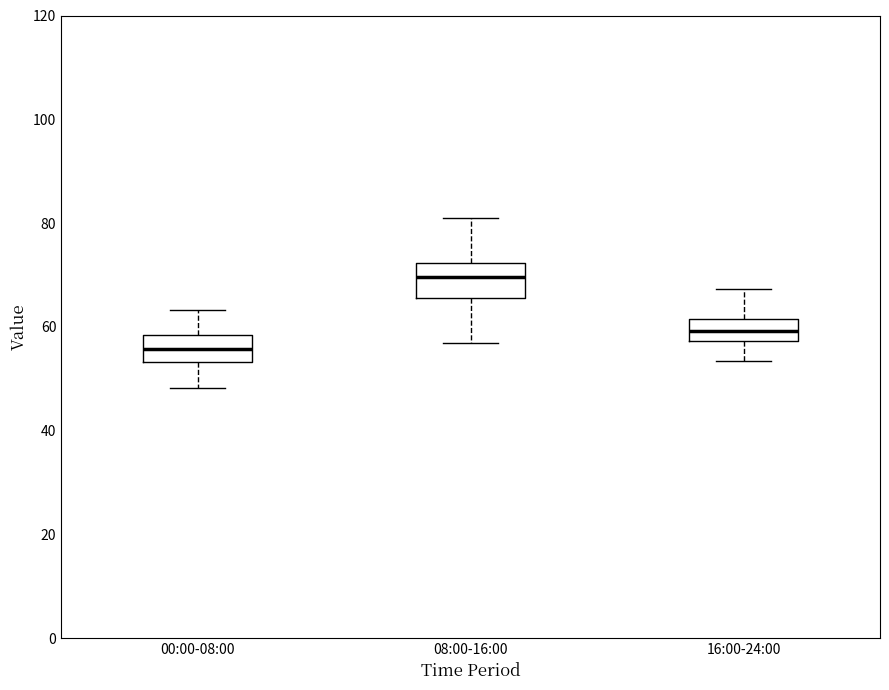

Reading left to right, read every box against the y-axis: the position of its median line, the range the box covers, and the ends of its whiskers. The values are not printed on the chart, so give them approximately, as read against the axis.

00:00-08:00: median 56, box 54 to 58, whiskers 48 to 64
08:00-16:00: median 70, box 66 to 72, whiskers 56 to 82
16:00-24:00: median 60, box 58 to 62, whiskers 54 to 68